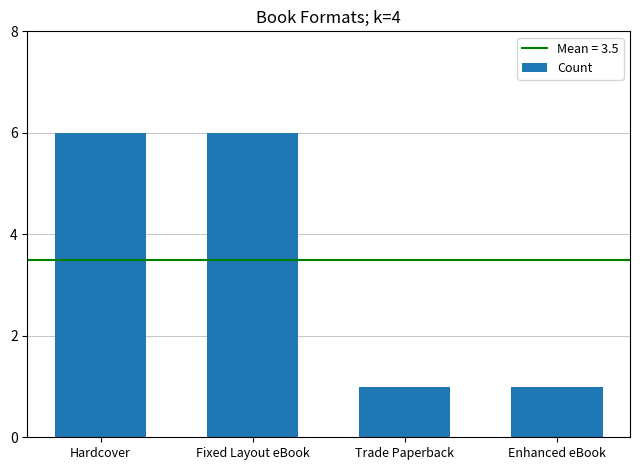

How many values are below 6?

2